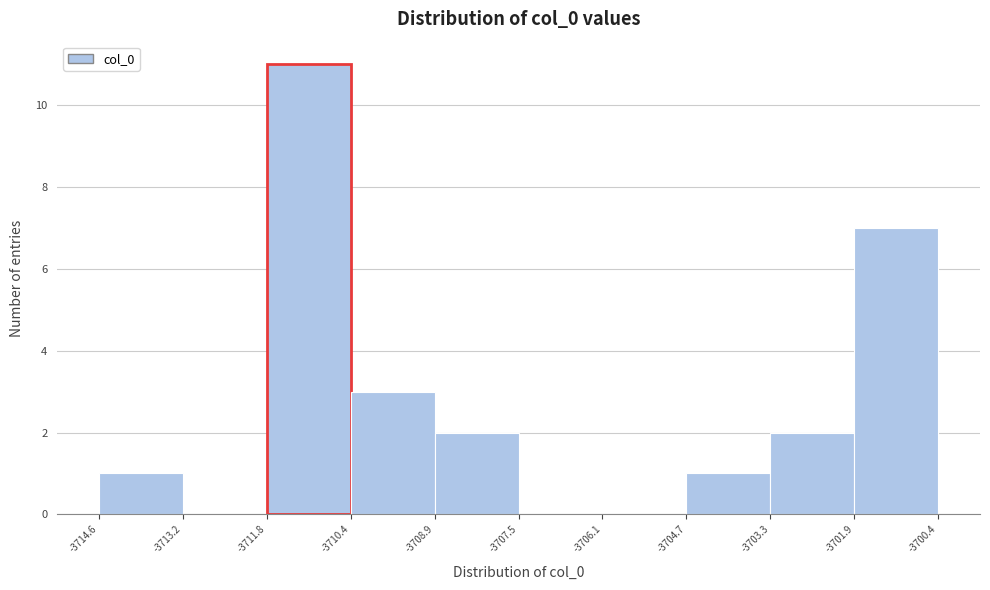

Which range on the x-axis has the tallest bar?

-3711.8 to -3710.4